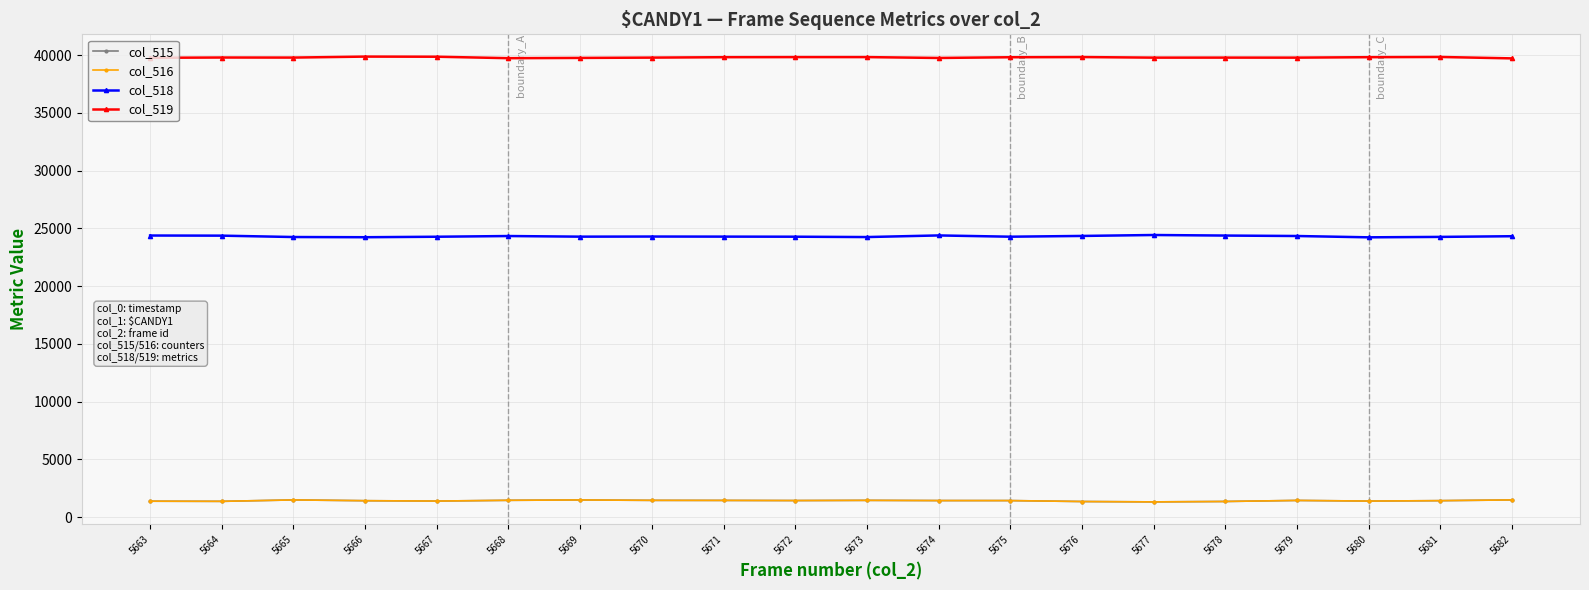

True or false: col_516 has more than 0 points higher than both neighbors.

True